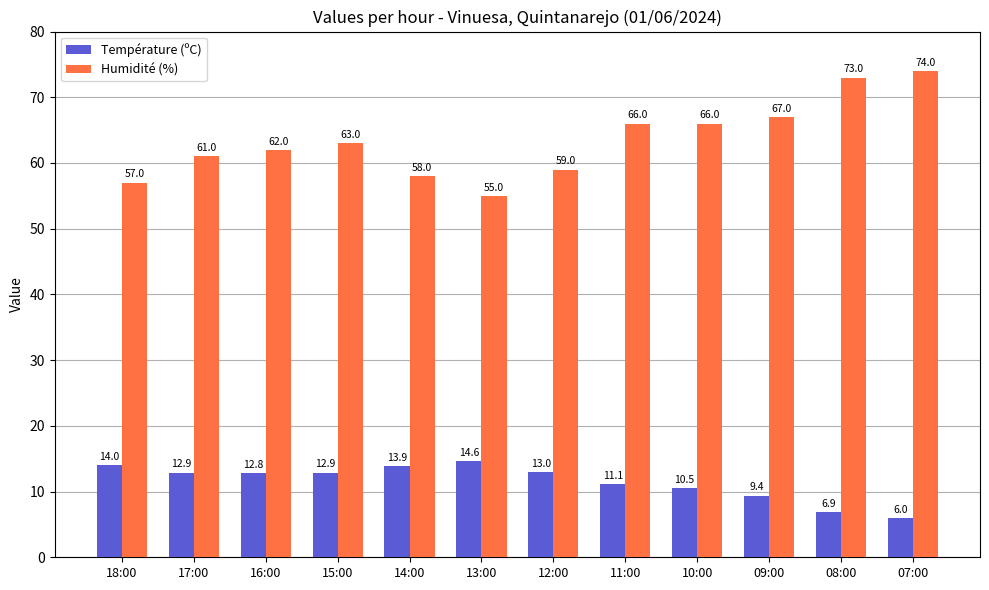

Does the chart contain any negative values?

No